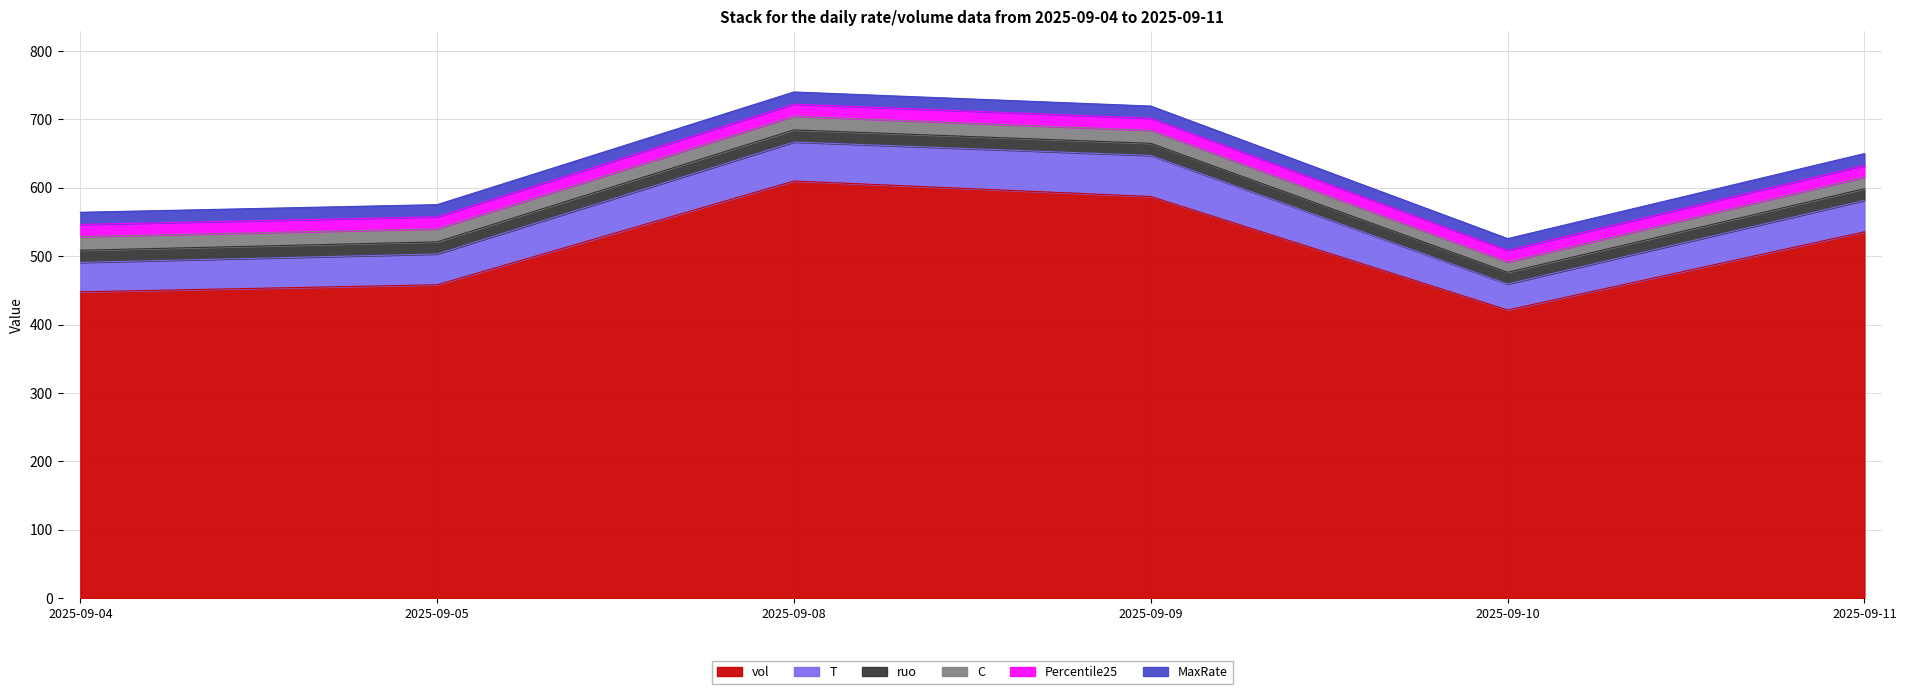

In ruo, how many points are higher than both neighbors (excluding endpoints)?

1